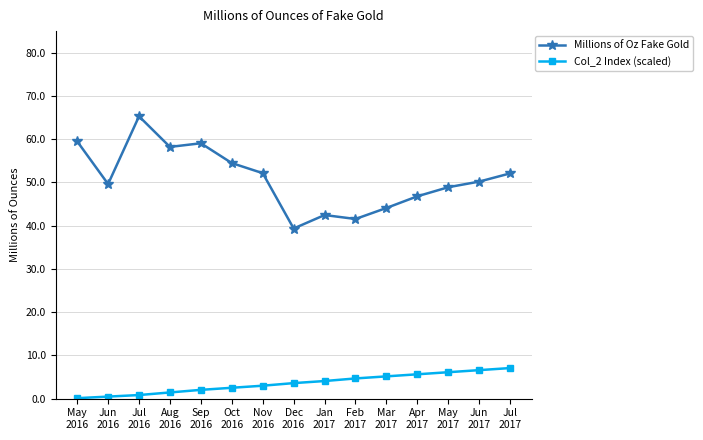

How many data points in Millions of Oz Fake Gold are above 50?

8